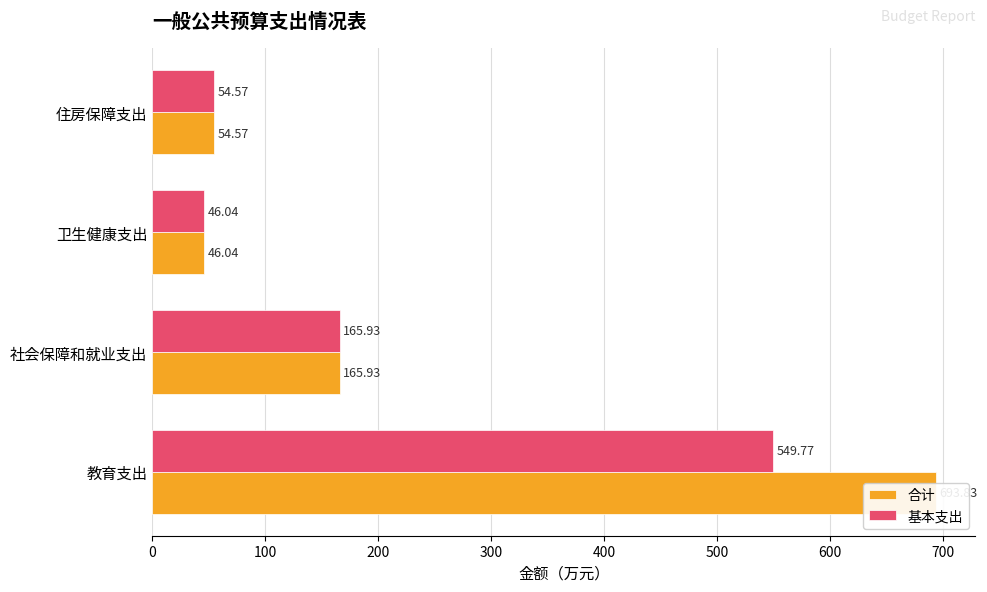

How many bars are there in total?

8